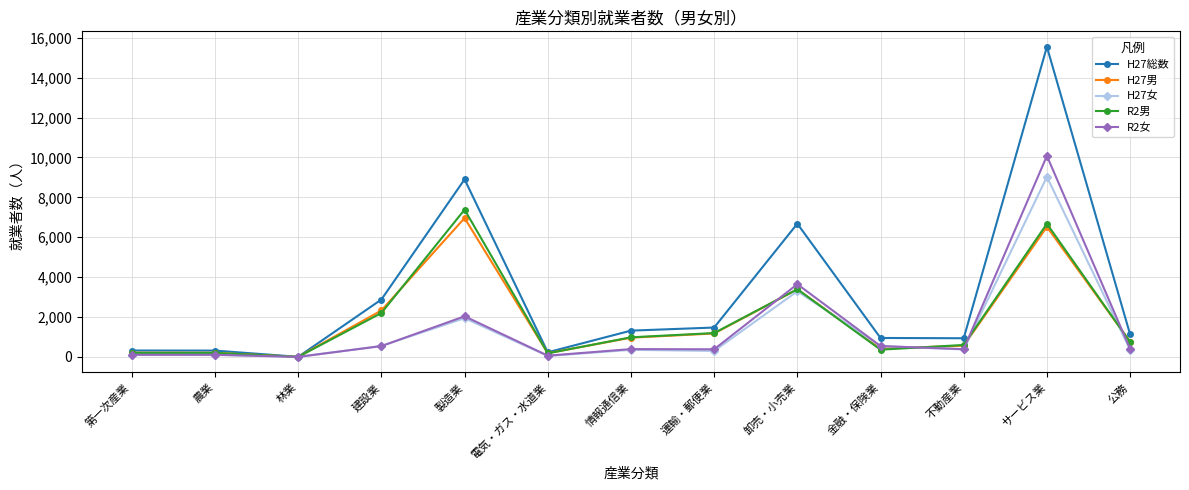

True or false: H27男 and H27女 intersect in this chart.

True